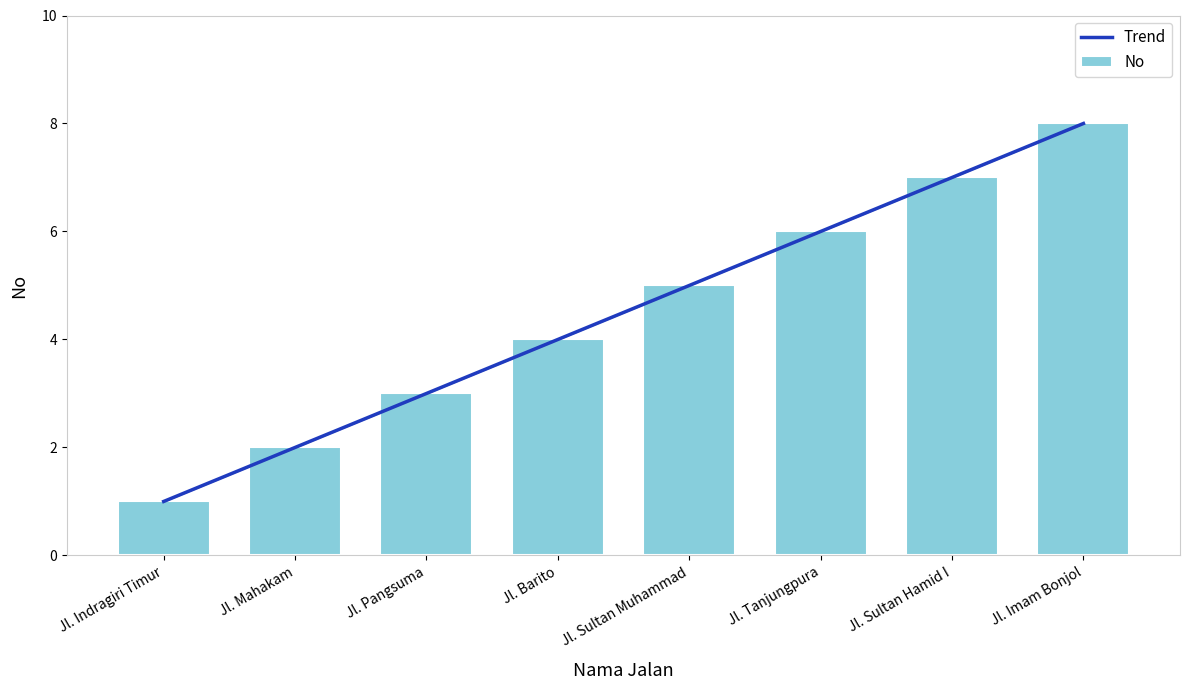

What is the label of the 4th bar from the left?

Jl. Barito